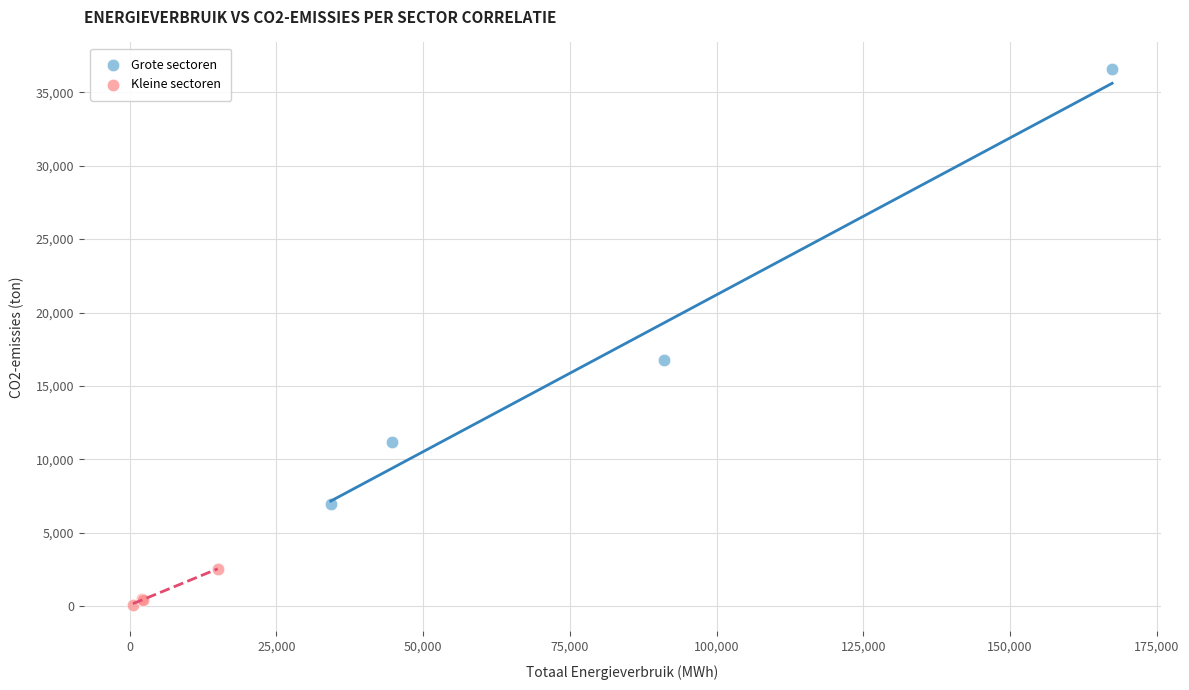

Which series reaches the minimum Y coordinate?

Kleine sectoren